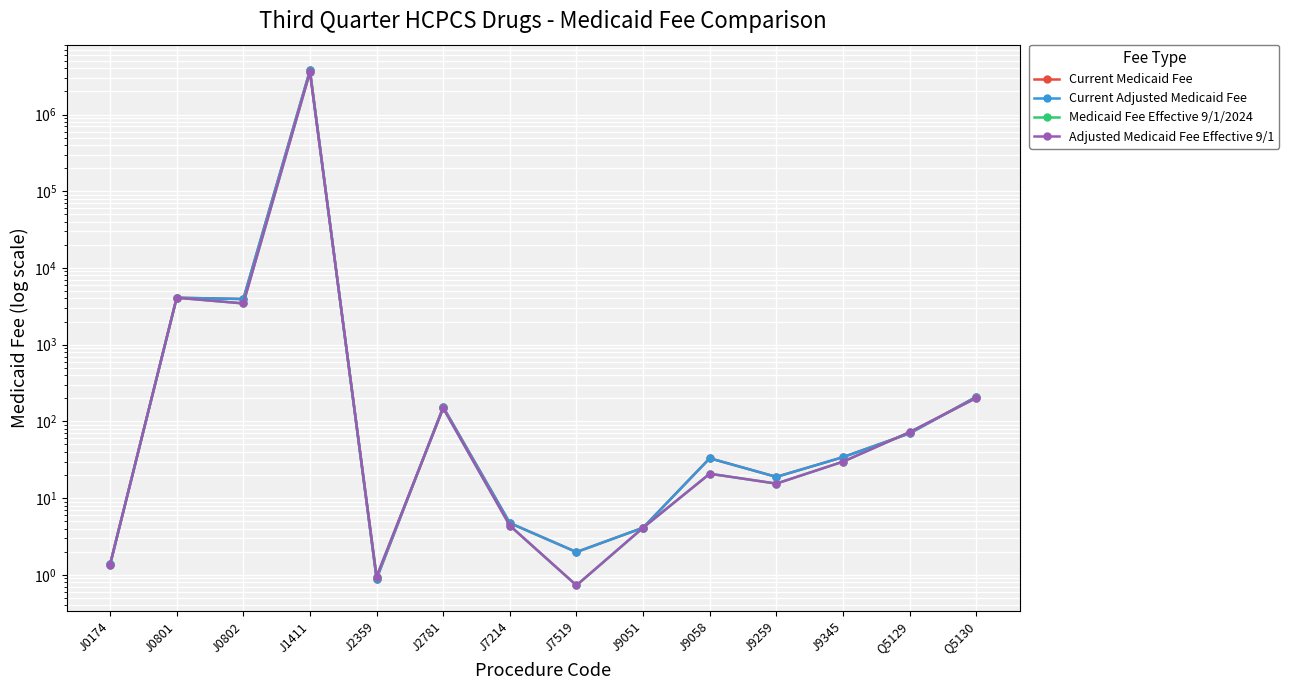

At which label does Current Medicaid Fee first exceed 34?

J0801